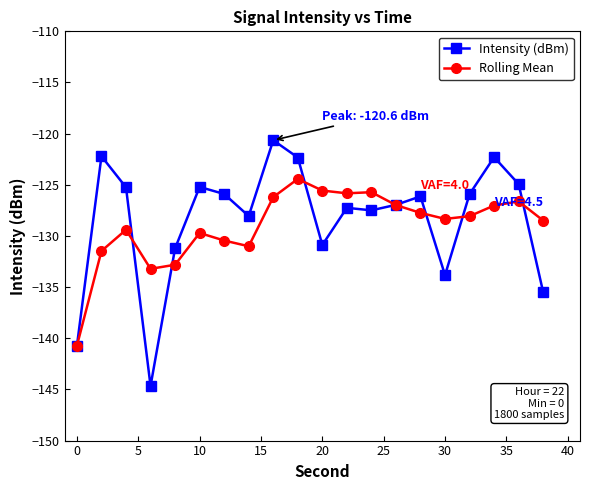

After their last crossing, which series has the higher values: Rolling Mean or Intensity (dBm)?

Rolling Mean